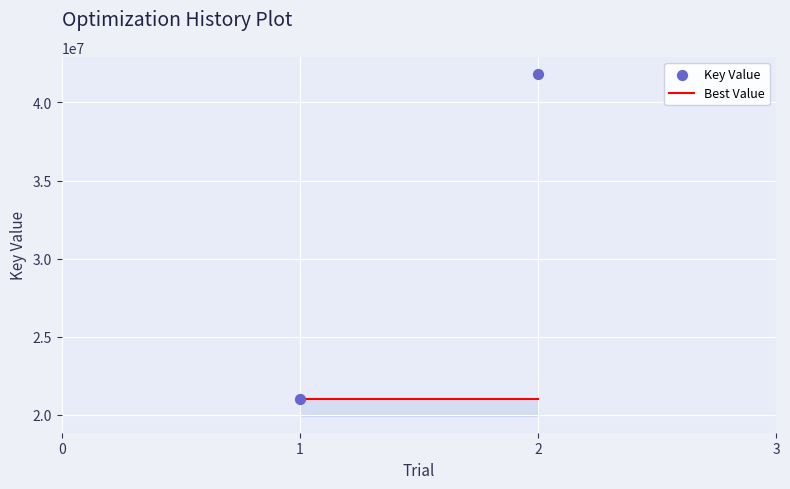

What is the range of Y values (max minus min)?

20828615